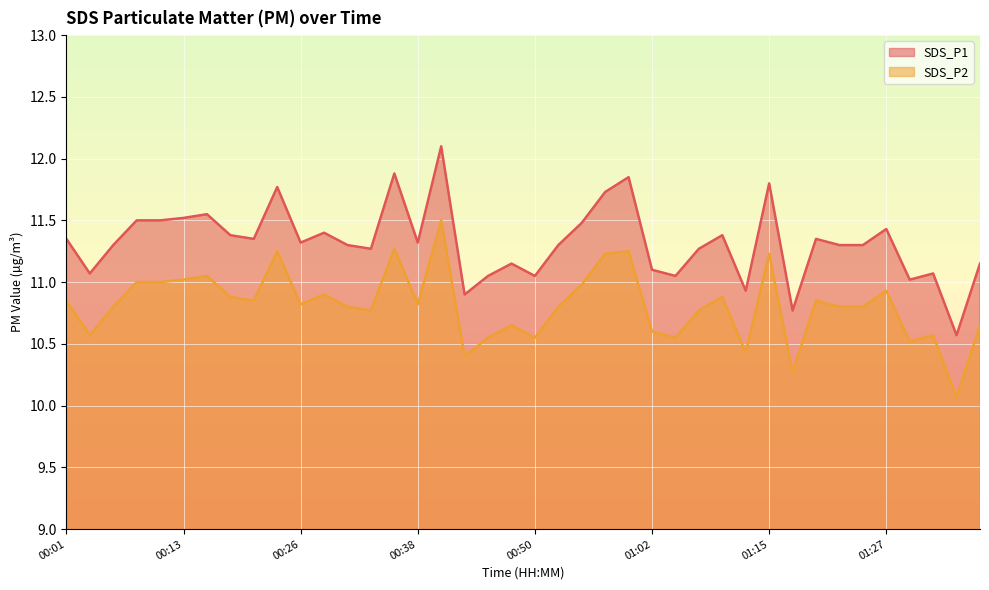

Rank the categories by SDS_P2 value from lowest to highest.

01:34, 01:17, 00:43, 01:12, 01:29, 00:45, 00:50, 01:05, 00:04, 01:32, 01:02, 00:48, 01:36, 00:33, 01:07, 00:06, 00:31, 00:53, 01:22, 01:24, 00:26, 00:38, 00:01, 00:21, 01:19, 00:18, 01:10, 00:28, 01:27, 00:55, 00:09, 00:11, 00:13, 00:16, 00:57, 01:15, 00:23, 01:00, 00:35, 00:40